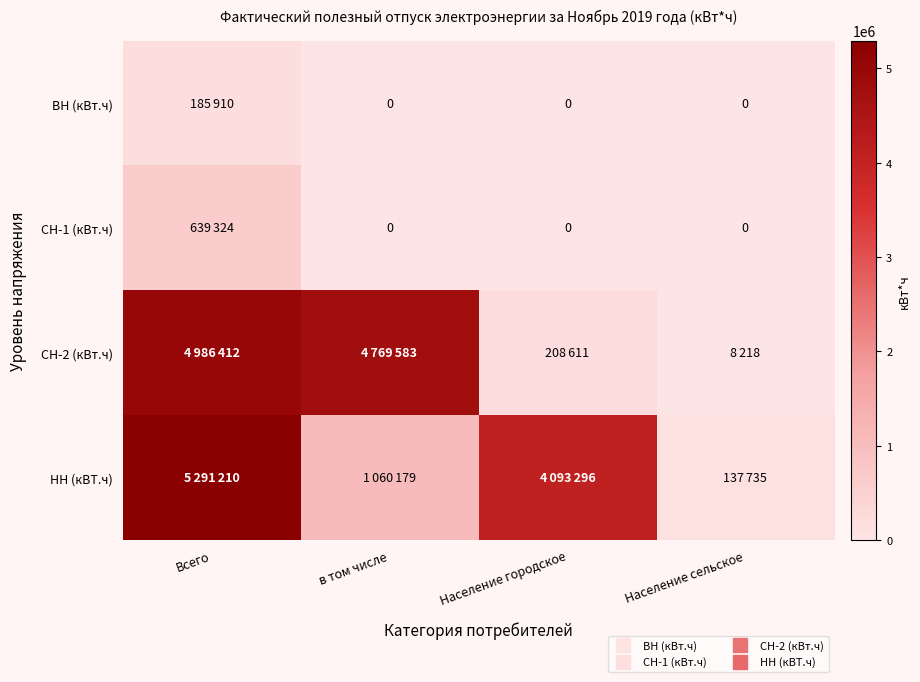

At Население городское, list the series in order from smallest to largest.

ВН (кВт.ч), СН-1 (кВт.ч), СН-2 (кВт.ч), НН (кВТ.ч)